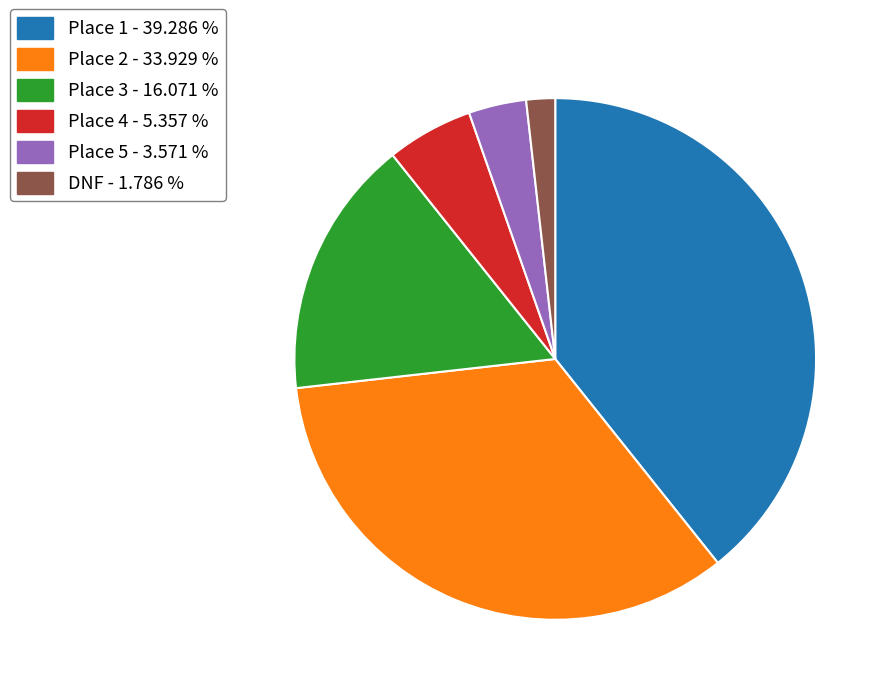

What is the largest slice in the pie chart?

Place 1